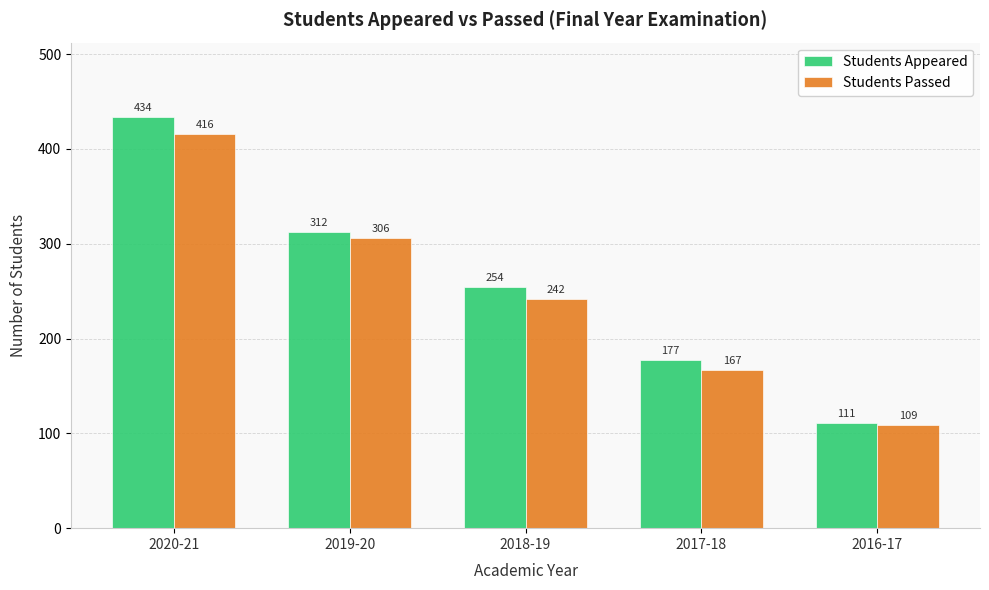

What is the value of the Students Appeared bar at the 5th from the left?

111